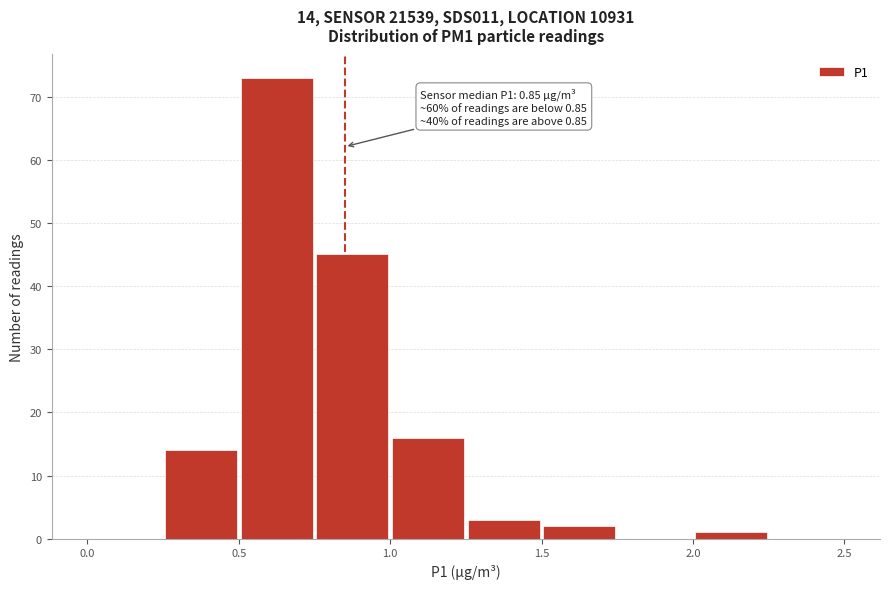

Over which range of the x-axis is the bar tallest?

0.50 to 0.75